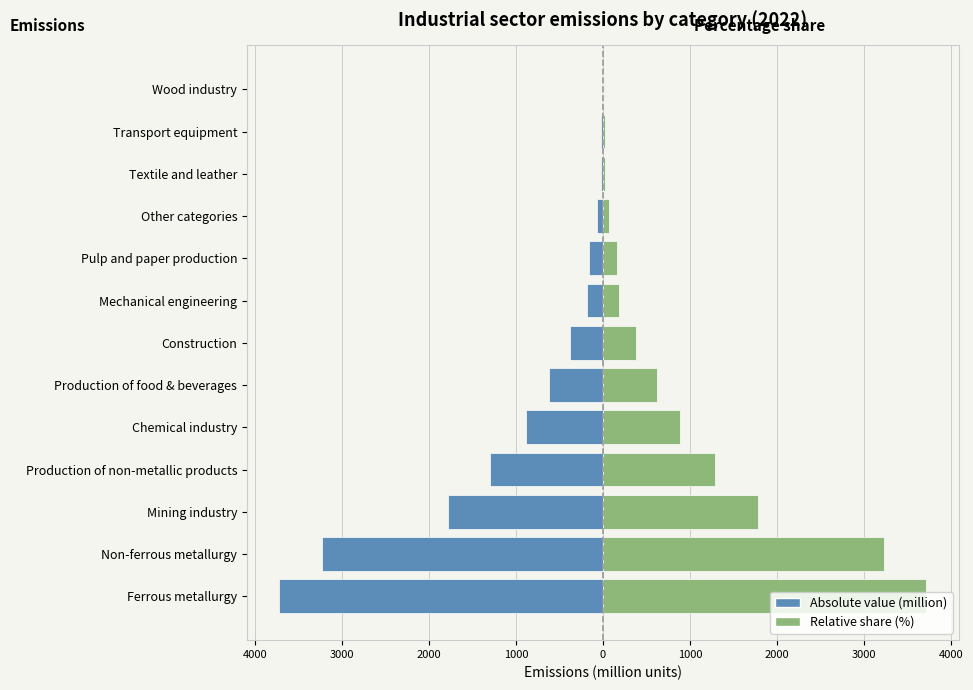

Is it true that Value (million) equals -380.1 at Construction?

True